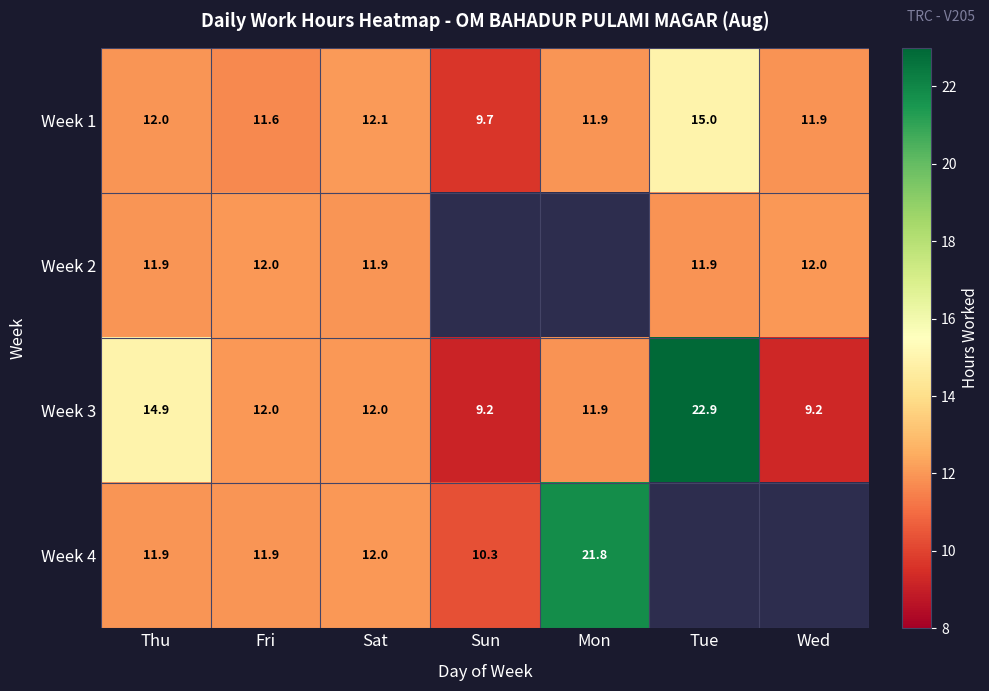

At how many categories does at least one series exceed 17?

2